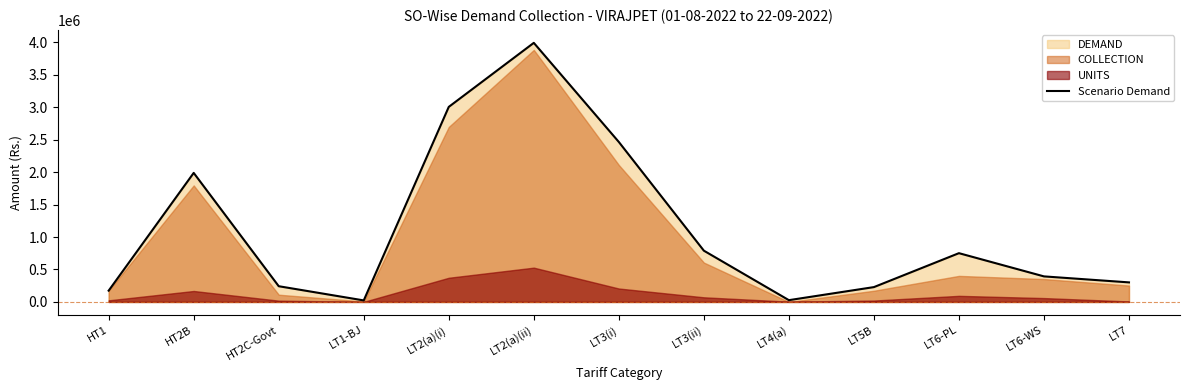

What is the highest value of the Scenario Demand series?

3994410.6